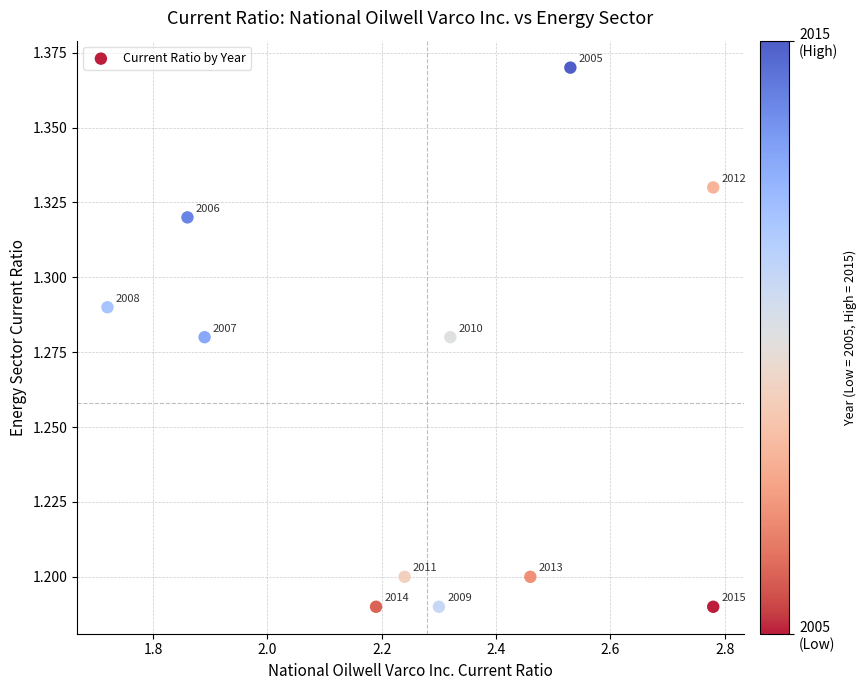

What is the range of X values (max minus min)?

1.1